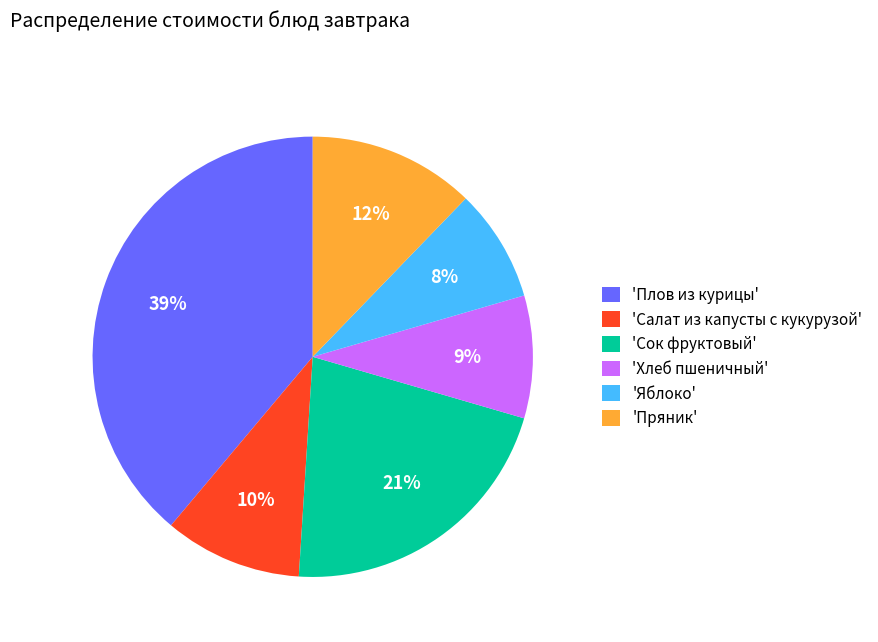

To the nearest percent, what is the difference between the largest and smallest slice percentages?

31%